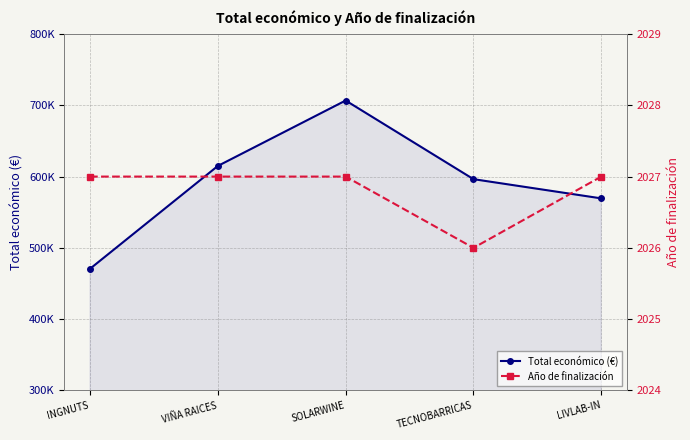

True or false: Año de finalización and Total económico (€) intersect in this chart.

False